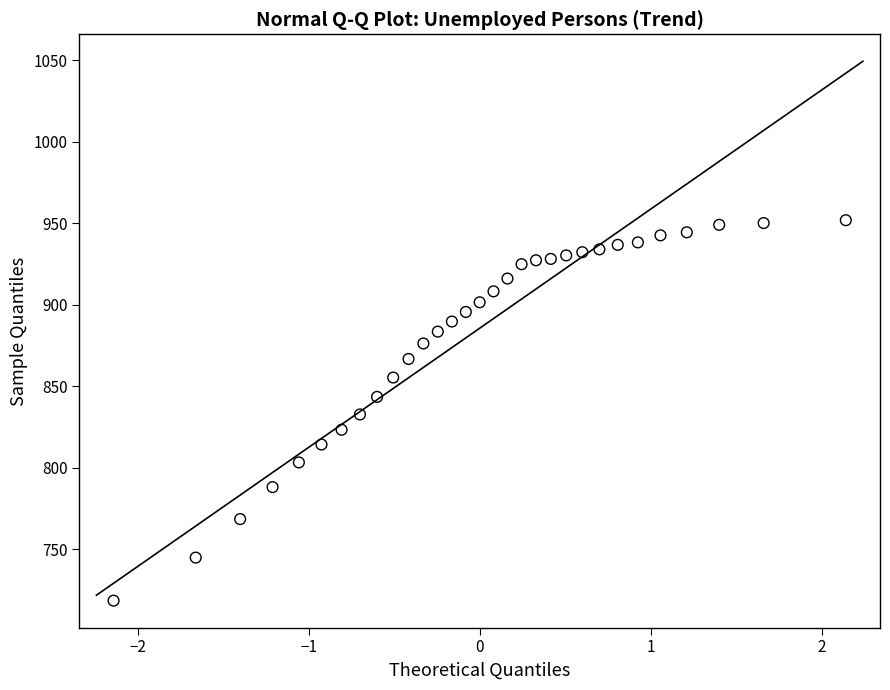

What is the range of Y values (max minus min)?

233.4